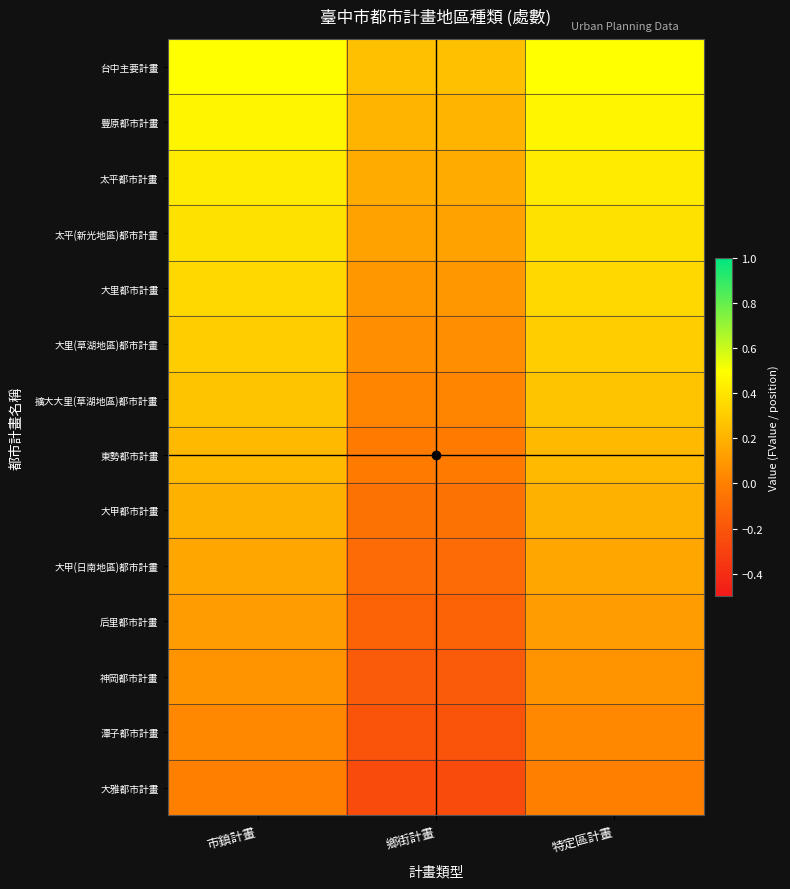

What is the greatest value displayed?

0.5